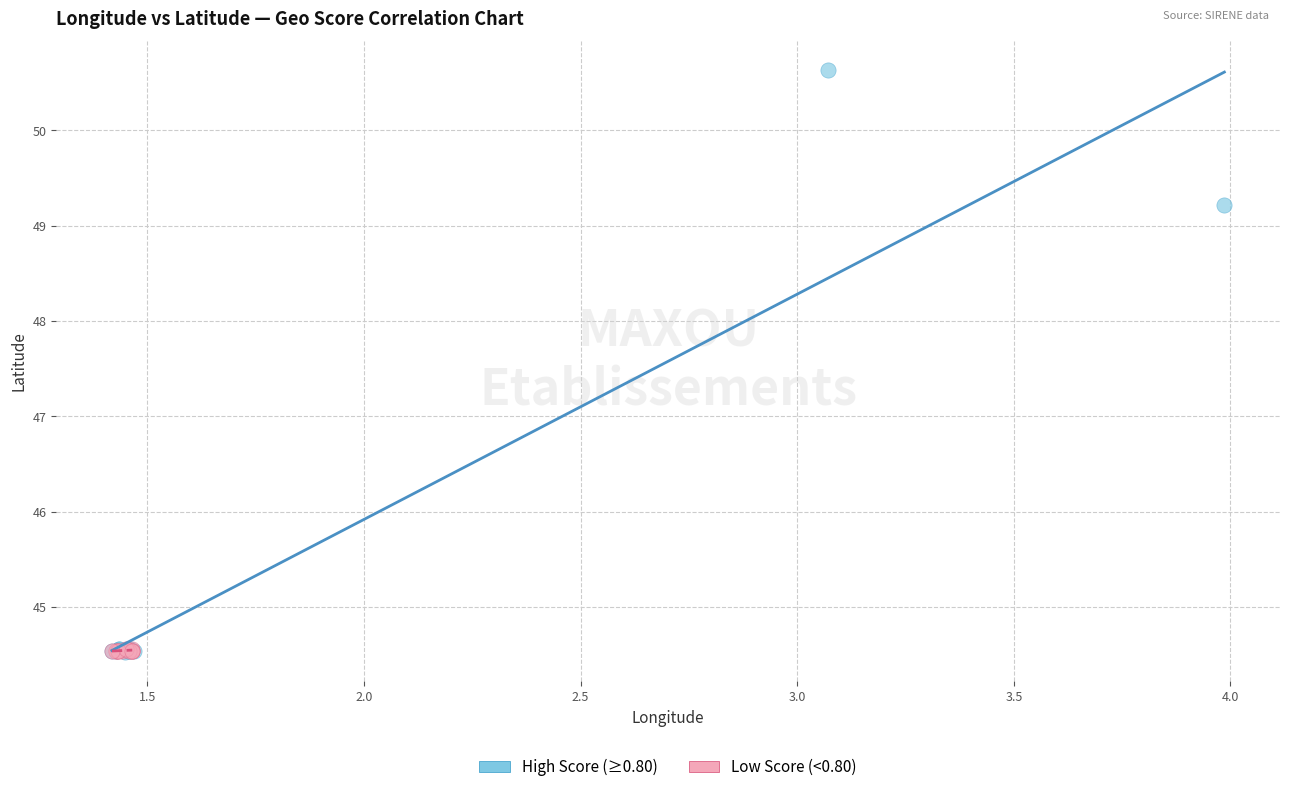

Which series contains the highest Y value?

High Score (≥0.80)